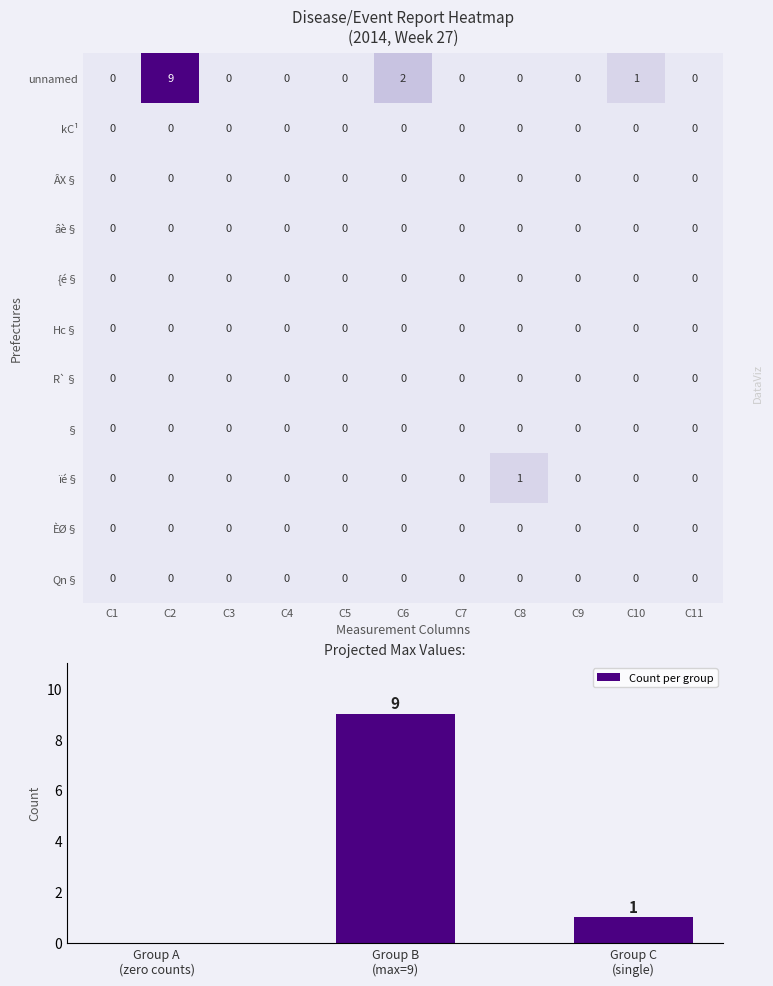

Rank the series at 3 from highest to lowest value.

Row 0, Row 1, Row 2, Row 3, Row 4, Row 5, Row 6, Row 7, Row 8, Row 9, Row 10